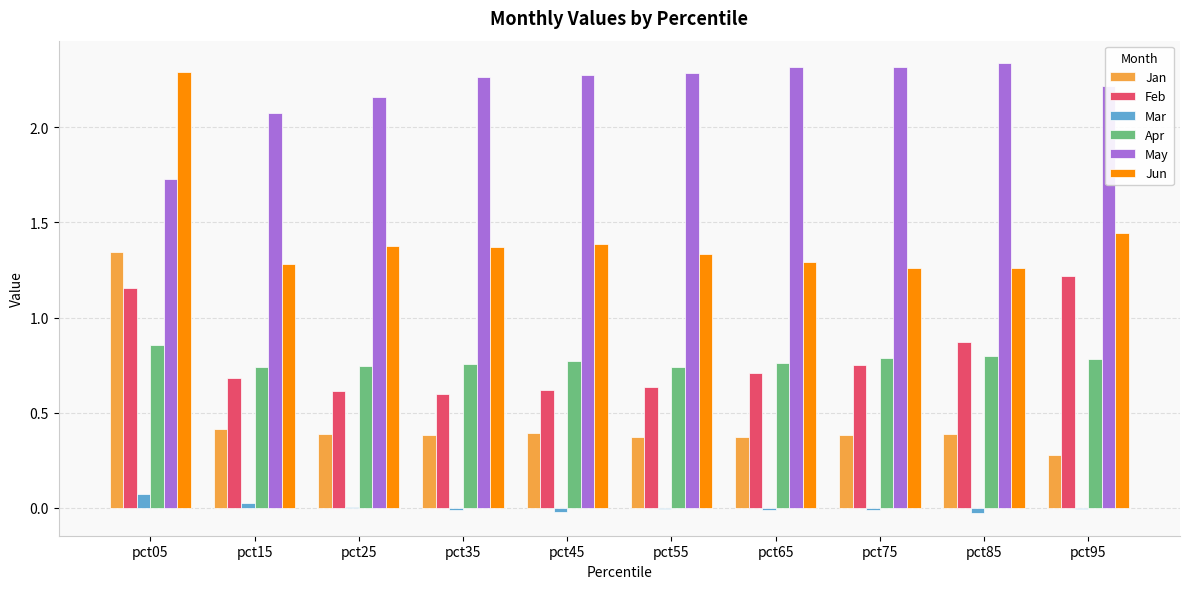

How many Feb values are between 0 and 1?

8